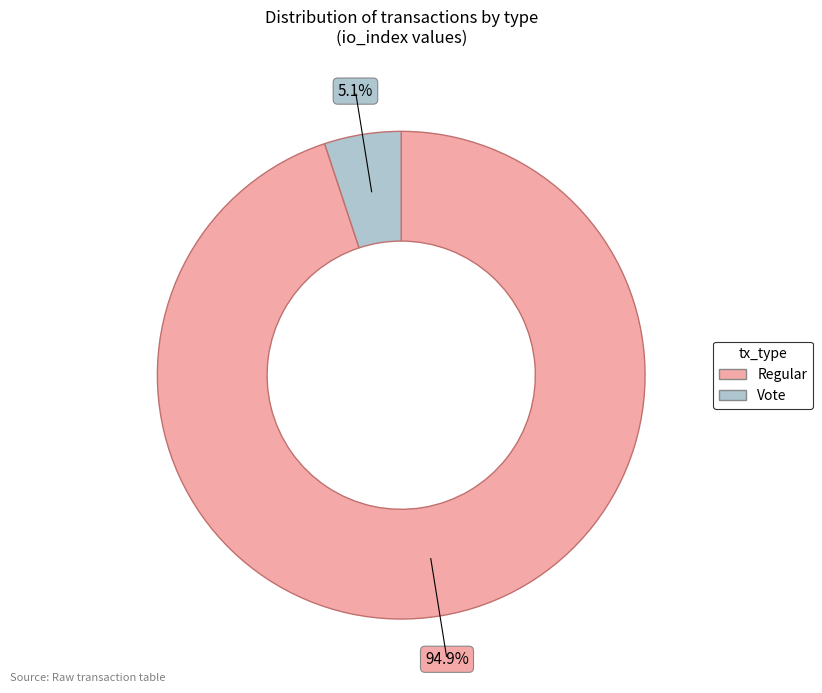

What is the majority slice?

Regular